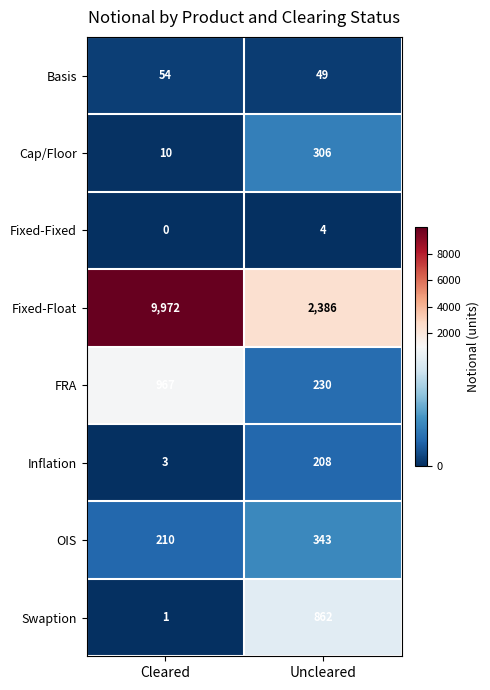

Rank the series by their maximum value, from highest to lowest.

Fixed-Float, FRA, Swaption, OIS, Cap/Floor, Inflation, Basis, Fixed-Fixed